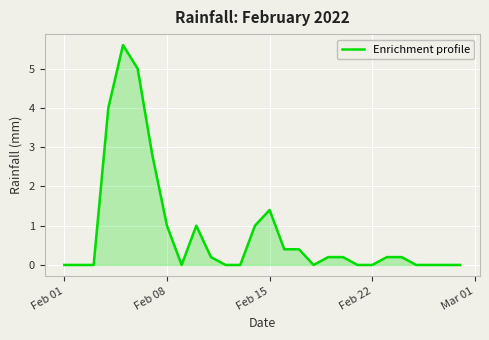

What is the greatest value displayed?

5.6